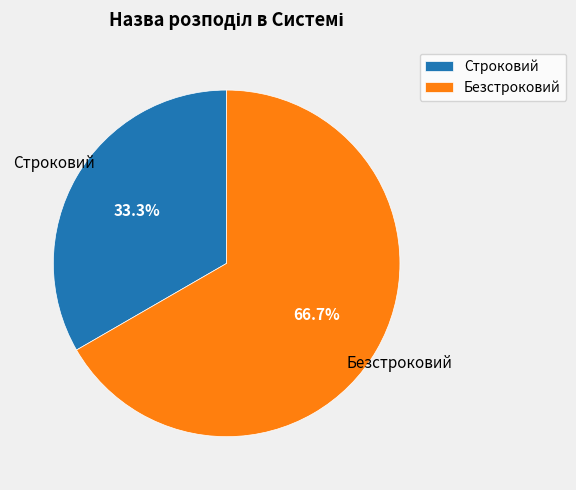

What is the majority slice?

Безстроковий